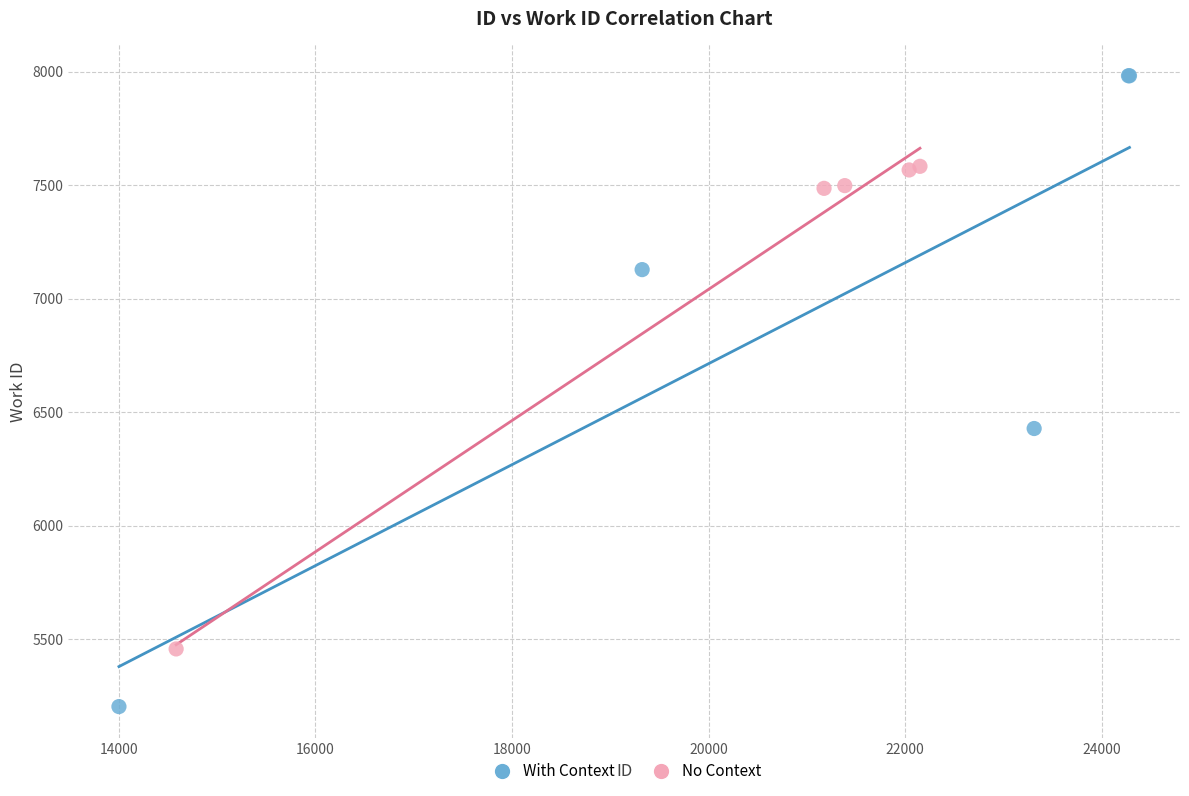

Which series reaches the minimum Y coordinate?

With Context